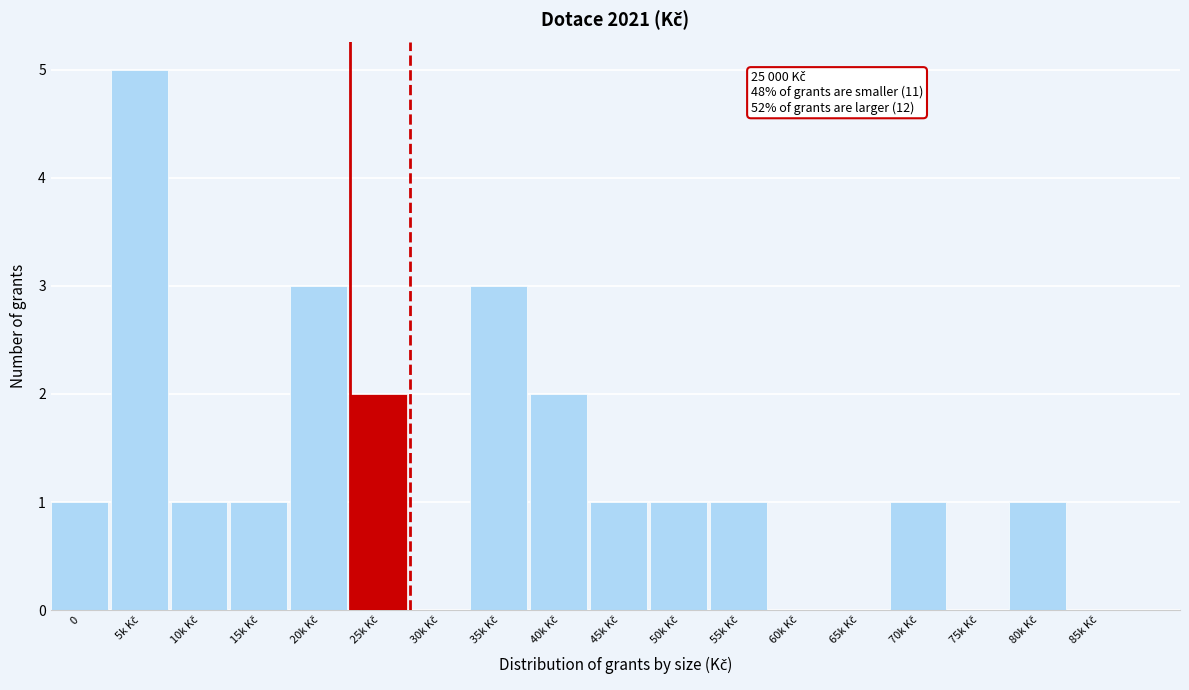

What is the sum of all values?

23